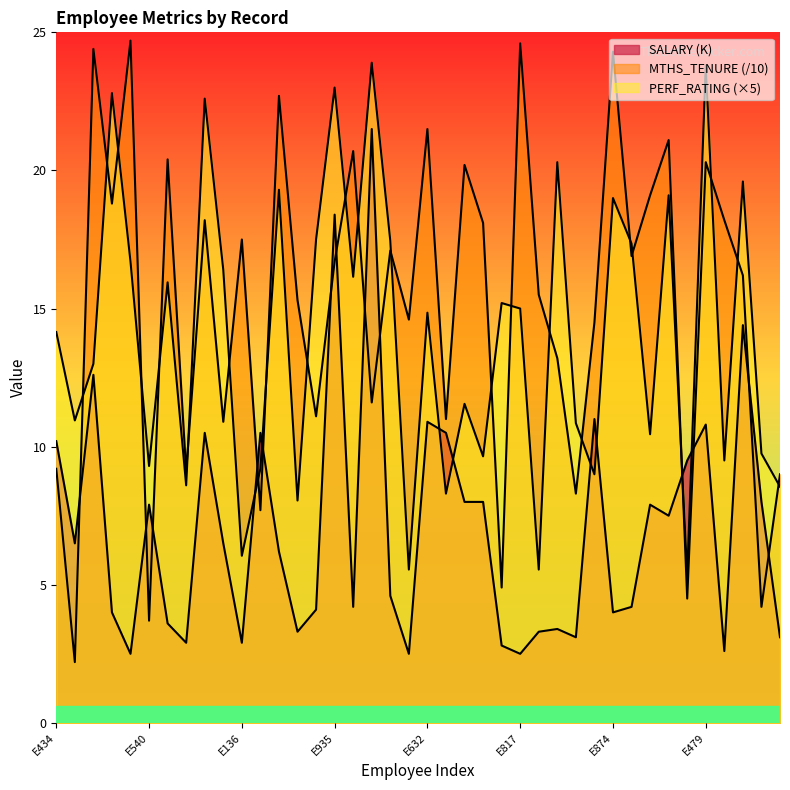

What is the minimum value shown in the chart?

2.2